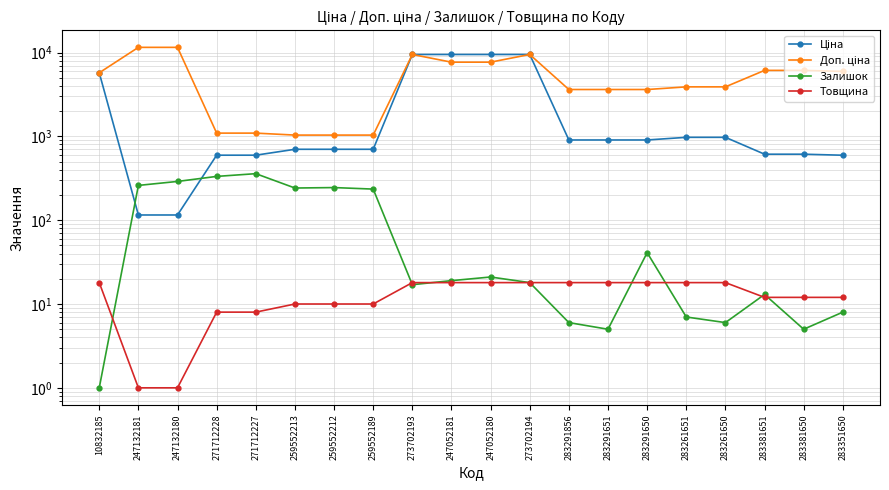

True or false: Товщина has more than 2 interior local peaks.

False